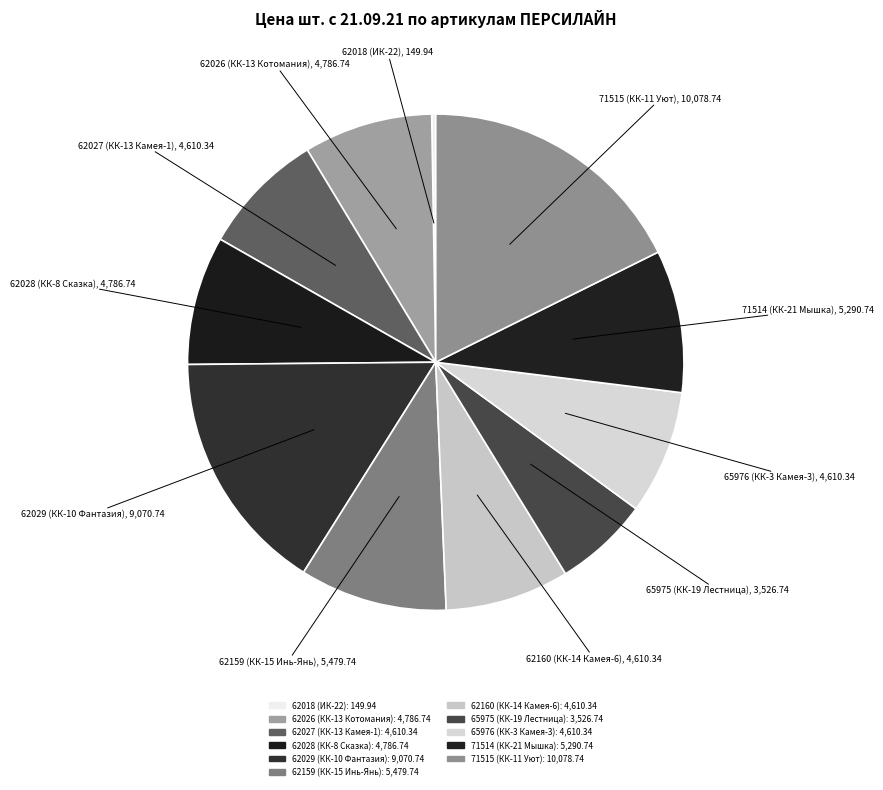

To the nearest percent, what is the average slice percentage?

9%